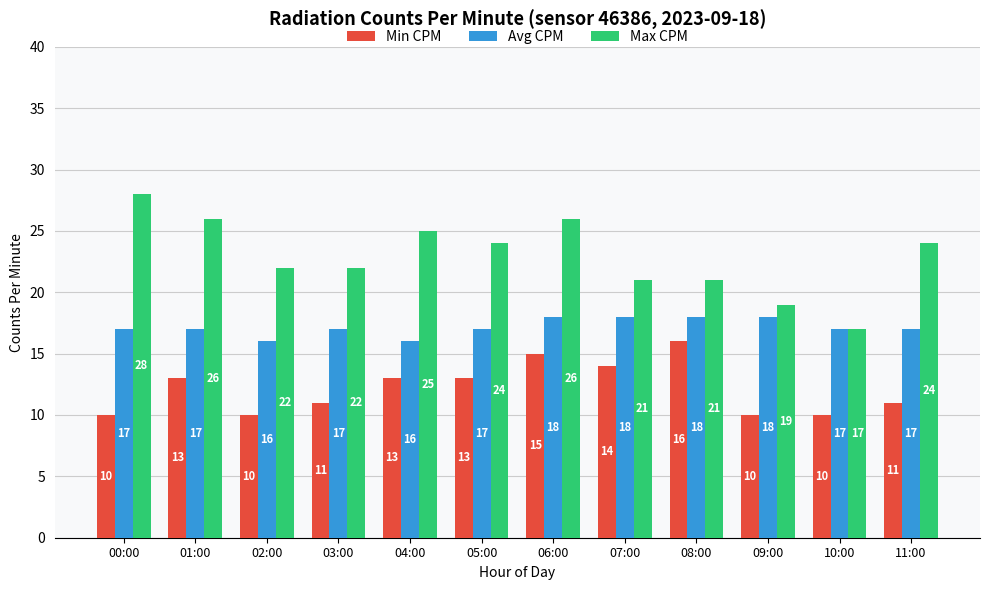

The Avg CPM series shows 17 at 05:00. True or false?

True